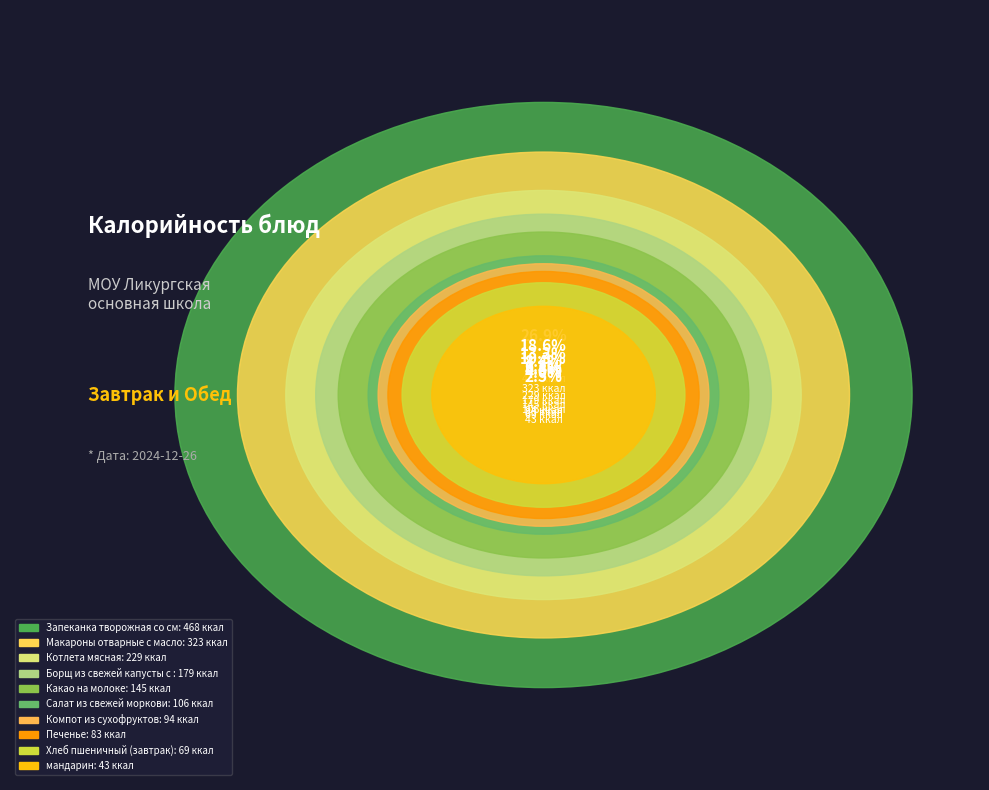

Is it true that Макароны отварные с маслом сливочным is 8% of the pie?

False